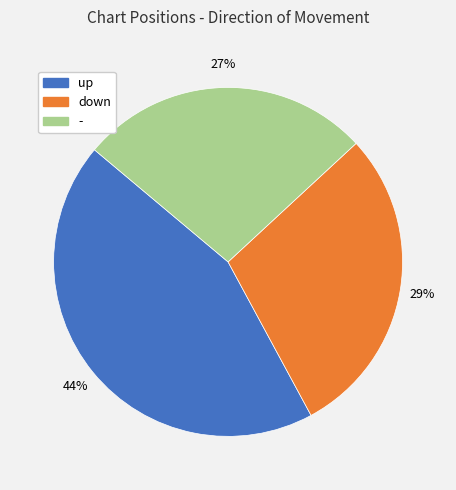

Is - the majority of the pie?

No